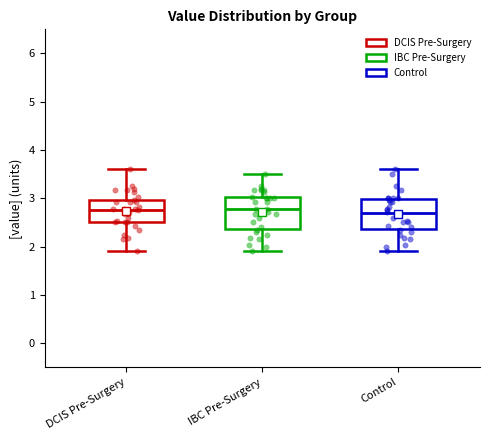

Reading left to right, read every box against the y-axis: the position of its median line, the range the box covers, and the ends of its whiskers. The values are not printed on the chart, so give them approximately, as read against the axis.

DCIS Pre-Surgery: median 2.8, box 2.5 to 3.0, whiskers 1.9 to 3.6
IBC Pre-Surgery: median 2.8, box 2.4 to 3.0, whiskers 1.9 to 3.5
Control: median 2.7, box 2.4 to 3.0, whiskers 1.9 to 3.6